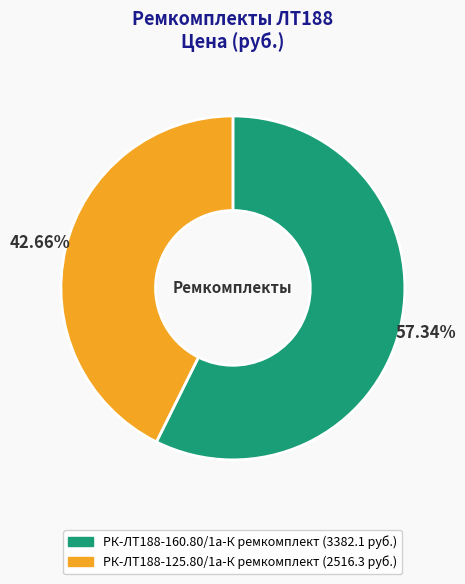

Between РК-ЛТ188-160.80/1а-К ремкомплект and РК-ЛТ188-125.80/1а-К ремкомплект, which is larger?

РК-ЛТ188-160.80/1а-К ремкомплект